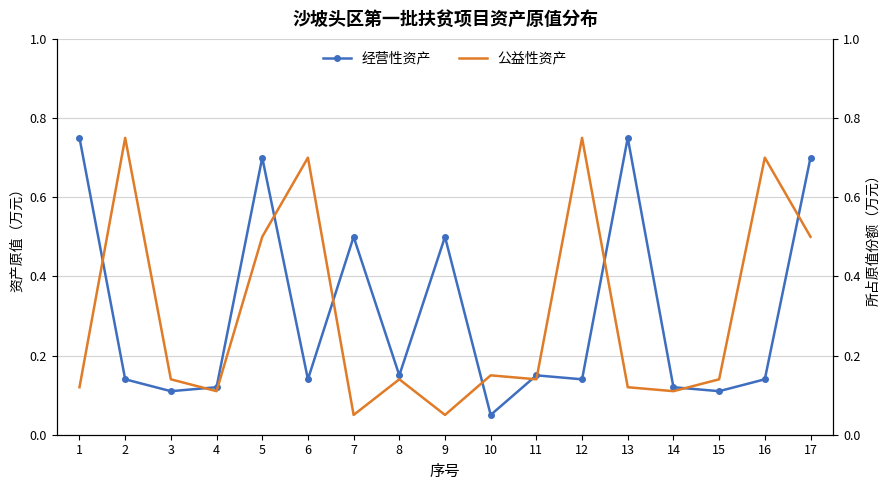

At 1, list the series in order from largest to smallest.

经营性资产, 公益性资产